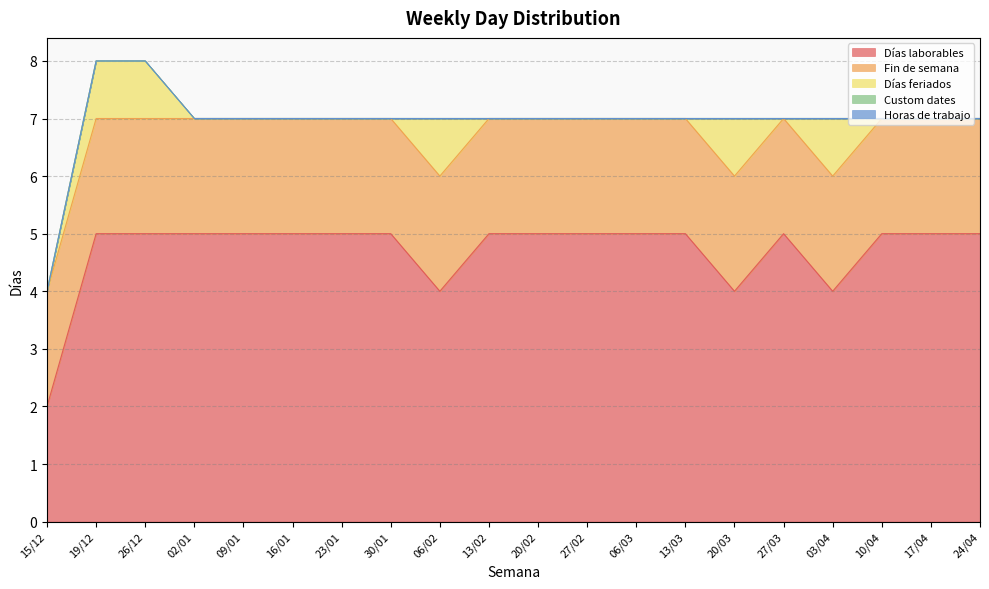

The value of Días feriados at 24/04 is 0. True or false?

False